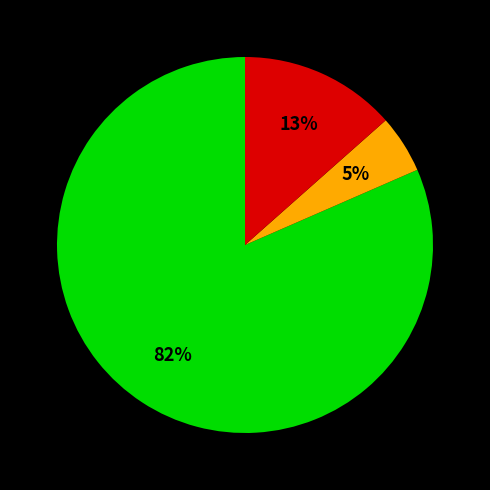

Does any single category account for the majority?

Yes